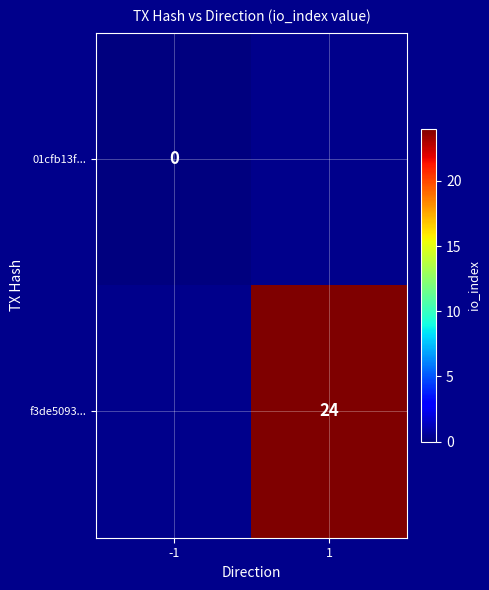

True or false: f3de5093... has a value of 38 at 1.

False